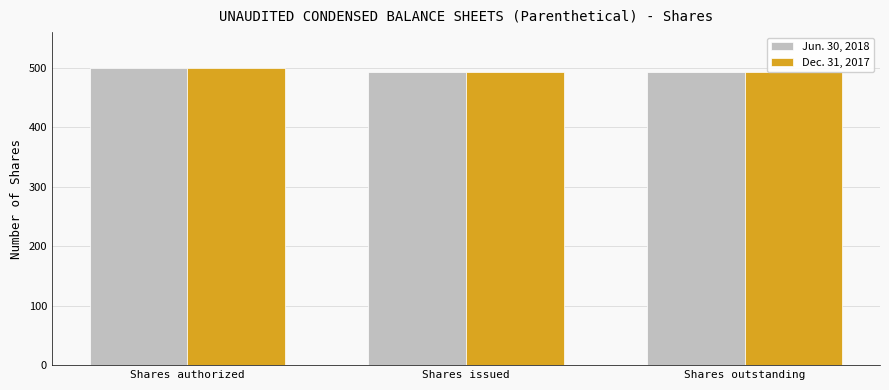

What is the average value of the Jun. 30, 2018 series?

494.9